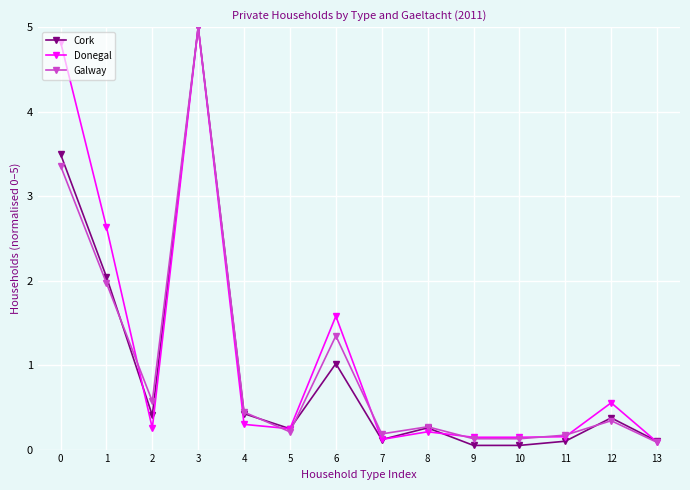

Read the Donegal value at 9.

0.1